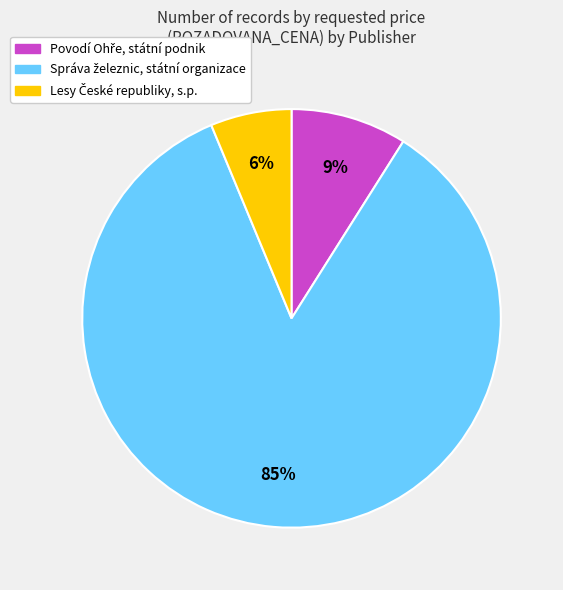

Is there any slice that represents more than half of the pie?

Yes